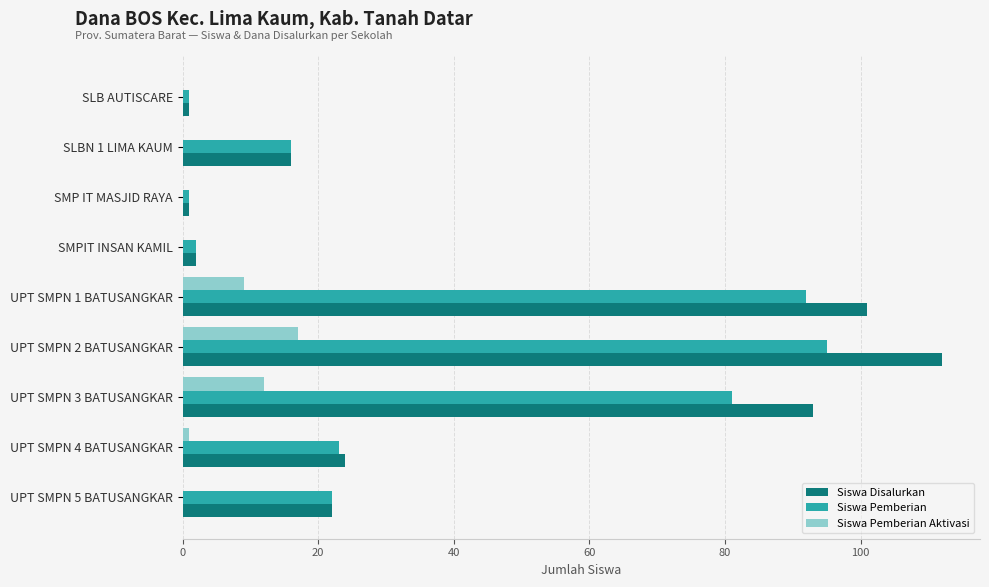

At which category is the sum across all series the highest?

UPT SMPN 2 BATUSANGKAR